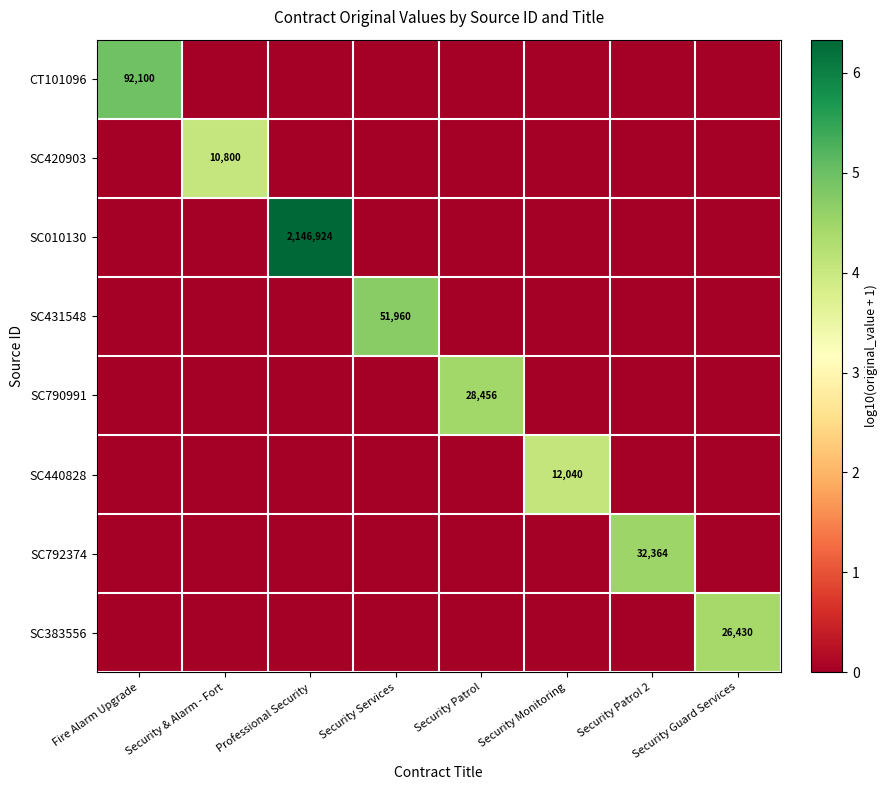

What is the spread (max minus min) of values at Security Services?

4.7